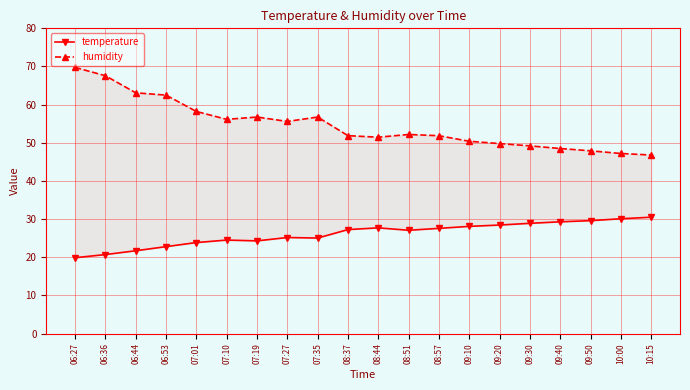

Count the number of categories in the chart.

20